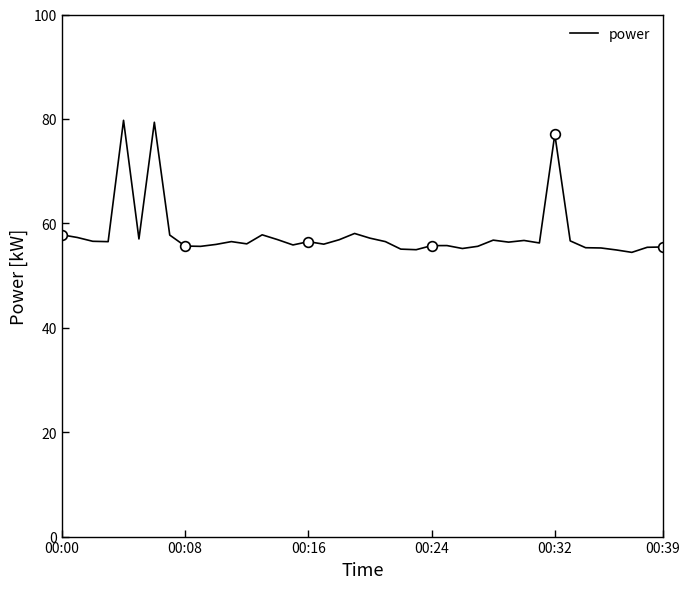

True or false: the data shows 23.3 at 38.

False